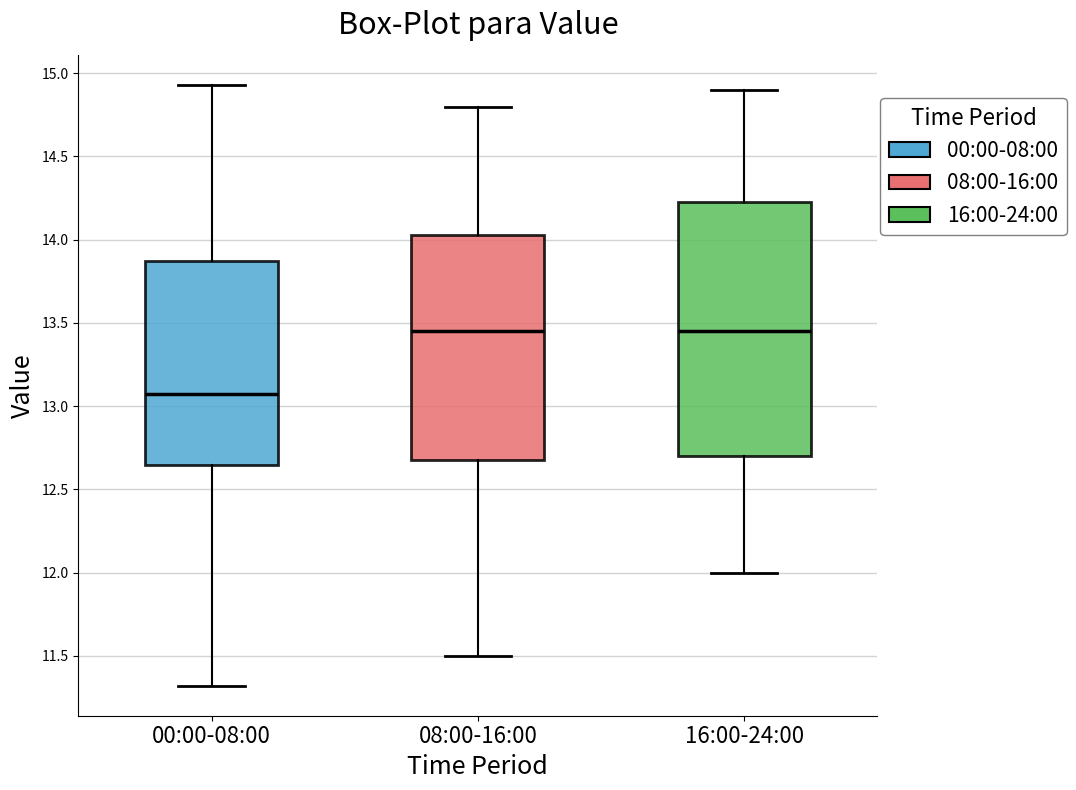

Where does the lower whisker of the box for 16:00-24:00 end on the y-axis? The values are not printed on the chart, so give them approximately, as read against the axis.

12.00